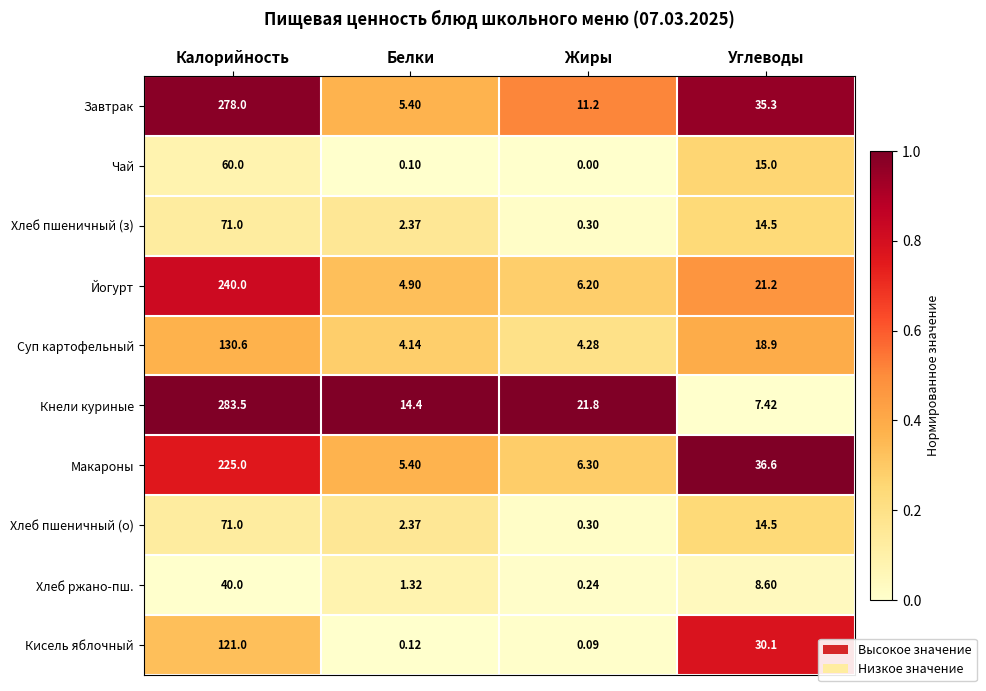

Is the value of Завтрак at Углеводы greater than the value of Хлеб пшеничный (з) at Углеводы?

Yes